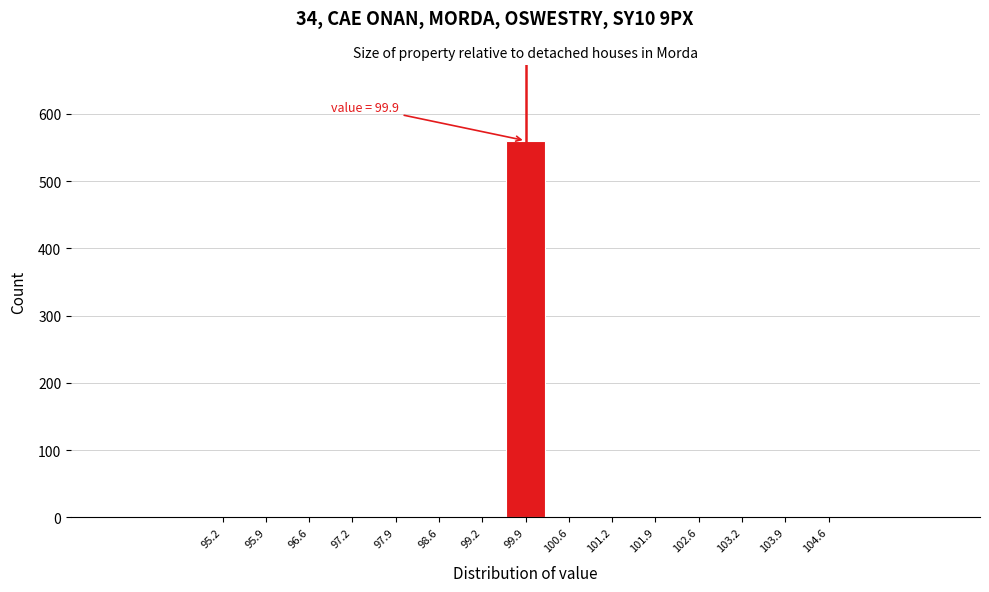

Over which range of the x-axis is the bar tallest?

99.6 to 100.2